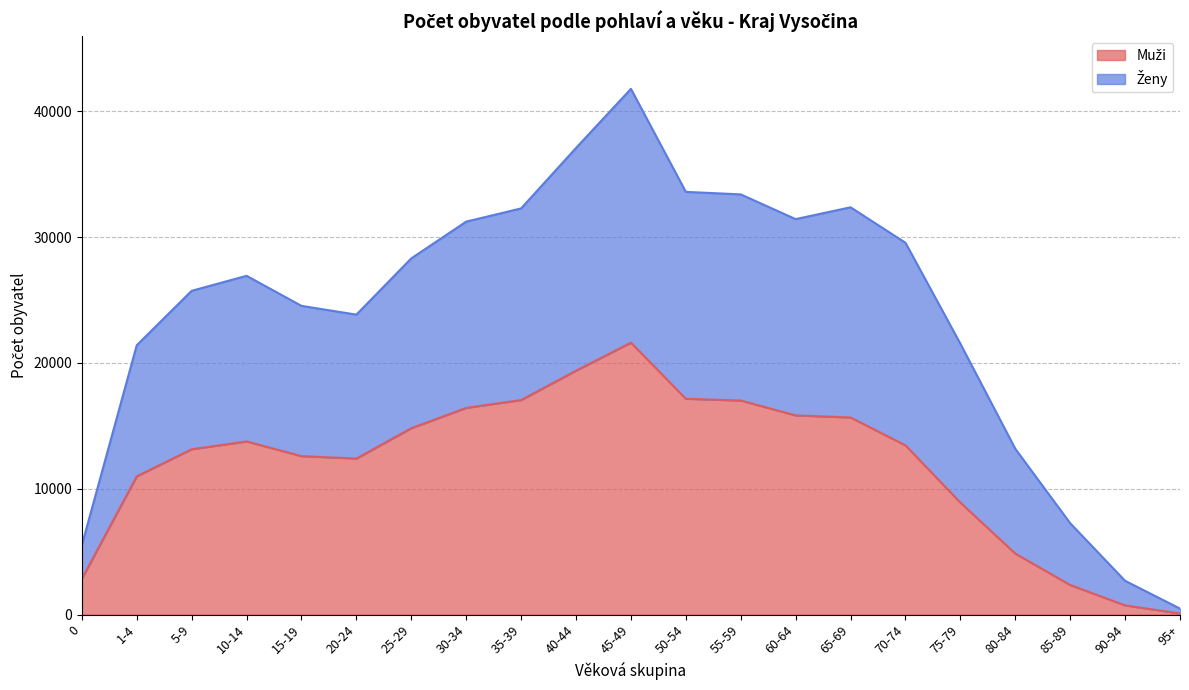

How many lines are shown in the chart?

2